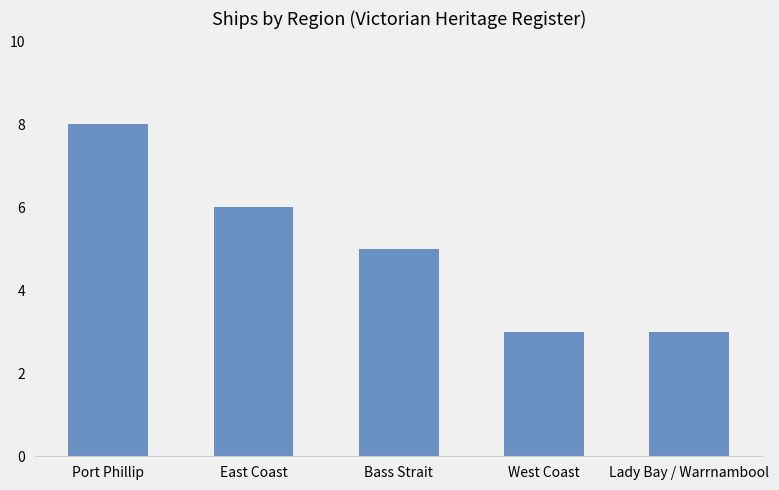

The value at West Coast is 3. True or false?

True